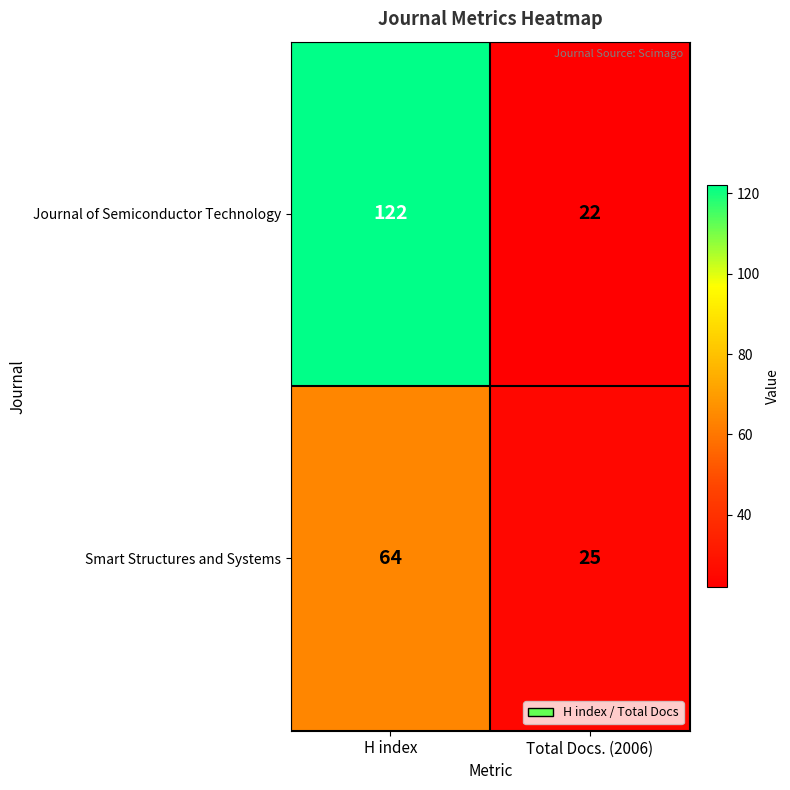

What is the difference between the maximum and minimum values in the Smart Structures and Systems series?

39